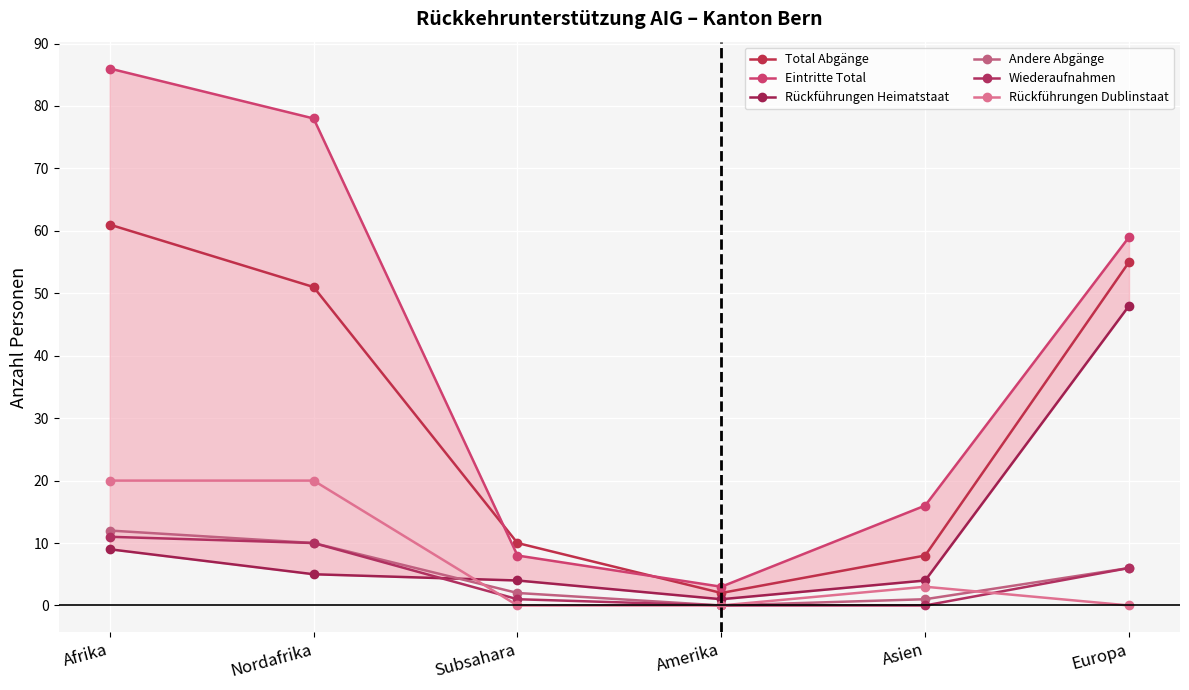

True or false: Rückführungen Heimatstaat and Eintritte Total cross at least once.

False